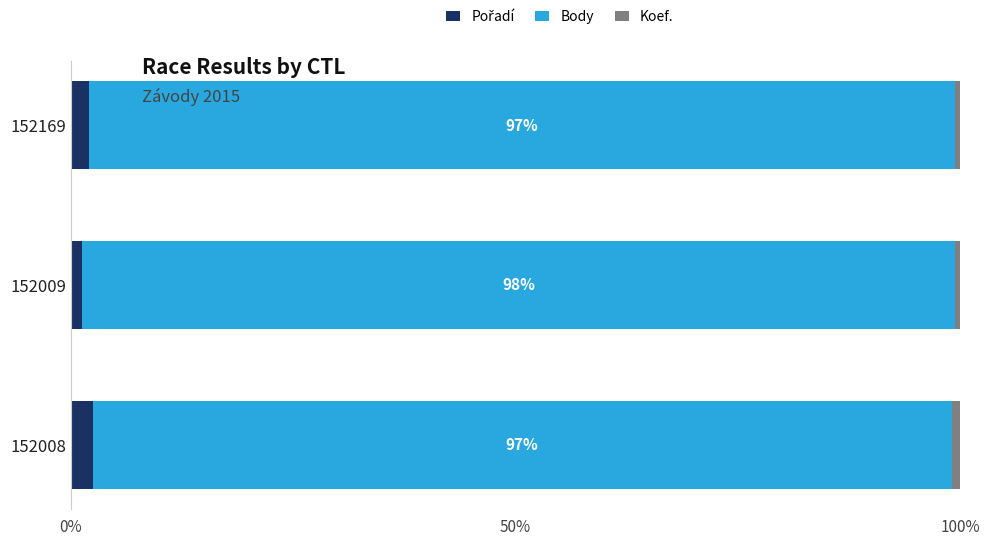

How many data points does each series have?

3